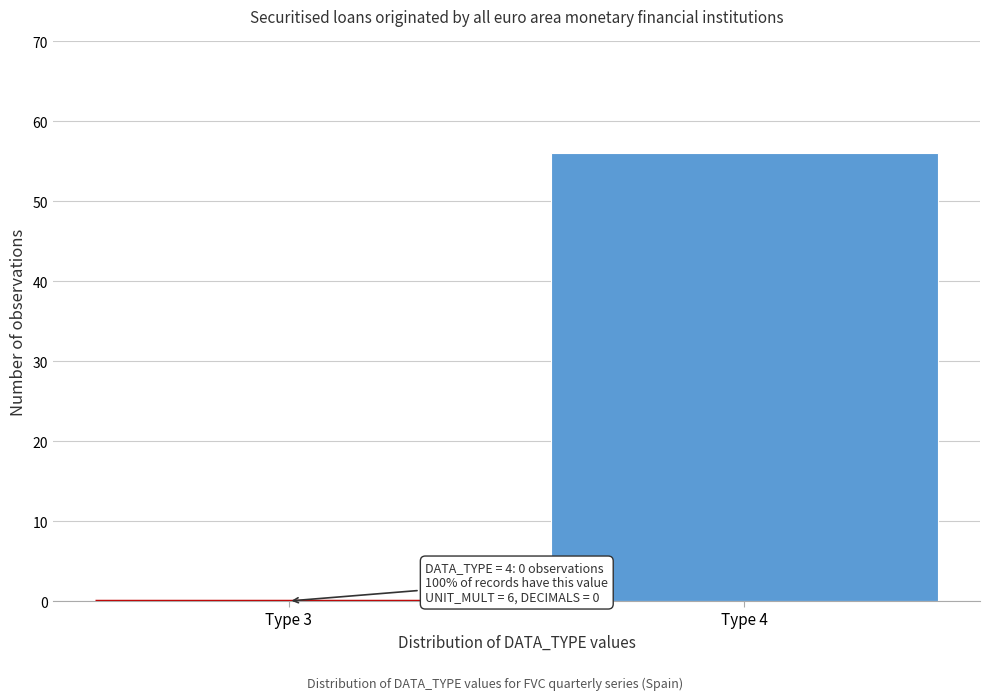

Reading right to left, what are all the values shown in this chart?

Type 4=56	Type 3=0